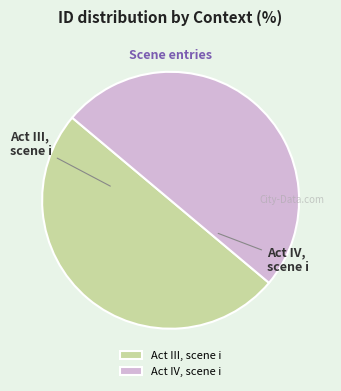

Do Act III, scene i and Act IV, scene i together represent more than half of the pie?

Yes